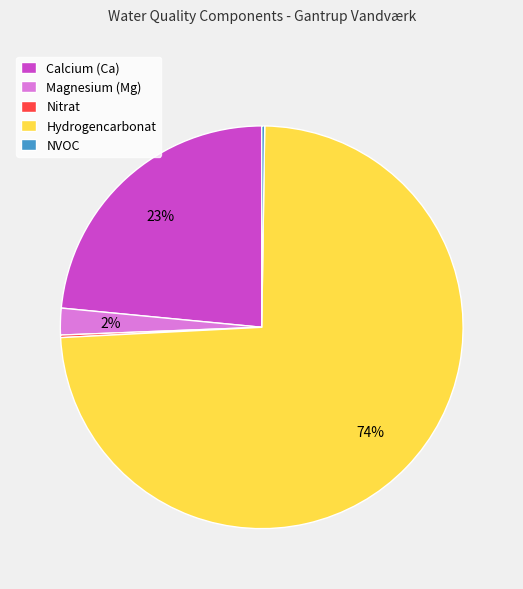

Is it true that Hydrogencarbonat is 63% of the pie?

False